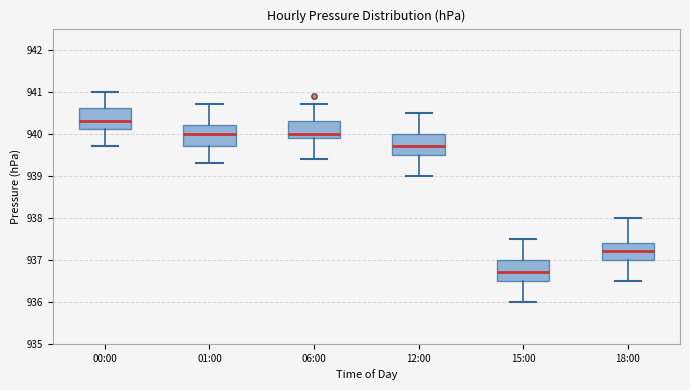

Reading left to right, read every box against the y-axis: the position of its median line, the range the box covers, and the ends of its whiskers. The values are not printed on the chart, so give them approximately, as read against the axis.

00:00: median 940.3, box 940.1 to 940.6, whiskers 939.7 to 941.0
01:00: median 940.0, box 939.7 to 940.2, whiskers 939.3 to 940.7
06:00: median 940.0, box 939.9 to 940.3, whiskers 939.4 to 940.7
12:00: median 939.7, box 939.5 to 940.0, whiskers 939.0 to 940.5
15:00: median 936.7, box 936.5 to 937.0, whiskers 936.0 to 937.5
18:00: median 937.2, box 937.0 to 937.4, whiskers 936.5 to 938.0